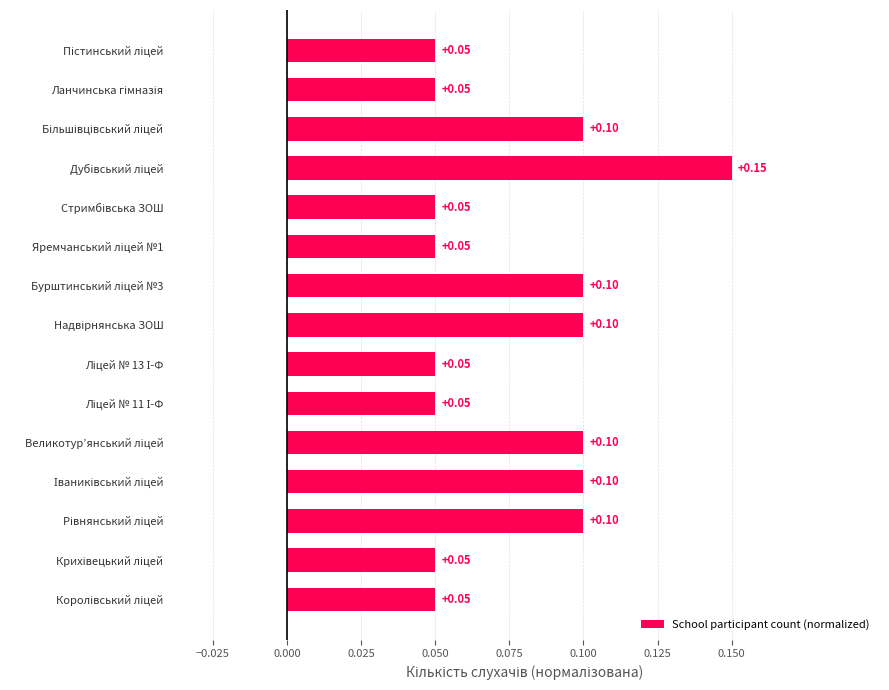

Are the bars grouped side by side (vs. stacked)?

No